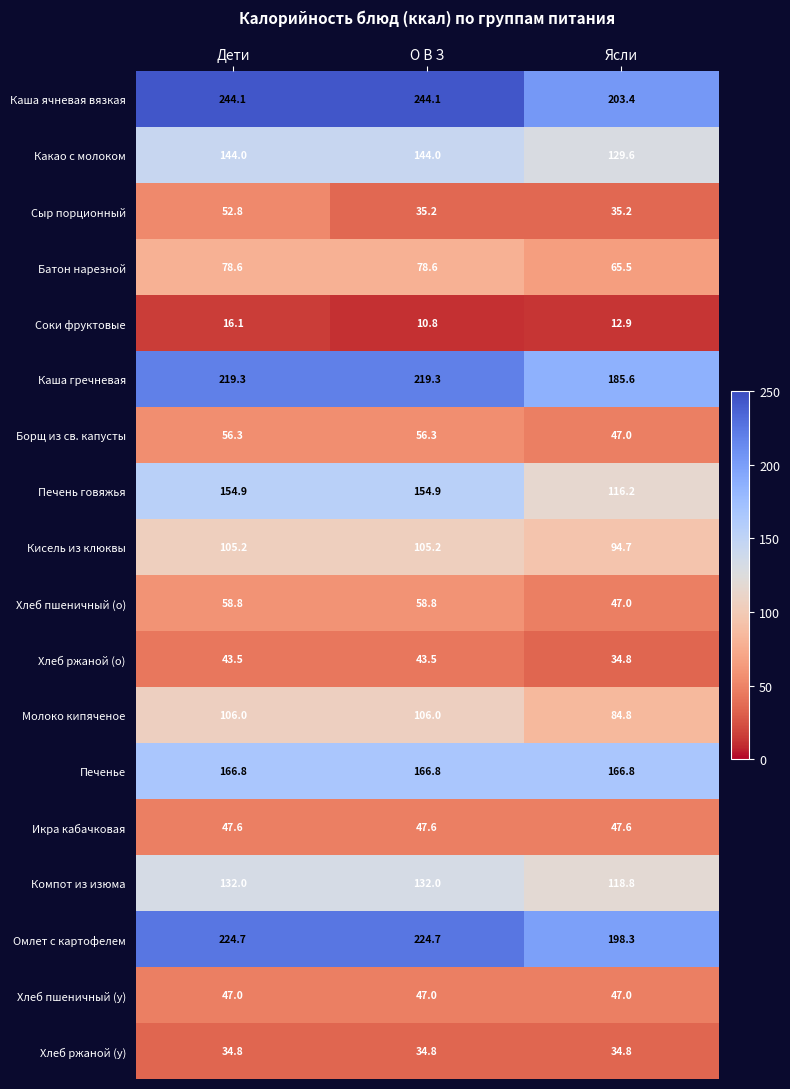

Rank the series by their maximum value, from highest to lowest.

Каша ячневая вязкая, Омлет с картофелем, Каша гречневая, Печенье, Печень говяжья, Какао с молоком, Компот из изюма, Молоко кипяченое, Кисель из клюквы, Батон нарезной, Хлеб пшеничный (о), Борщ из св. капусты, Сыр порционный, Икра кабачковая, Хлеб пшеничный (у), Хлеб ржаной (о), Хлеб ржаной (у), Соки фруктовые